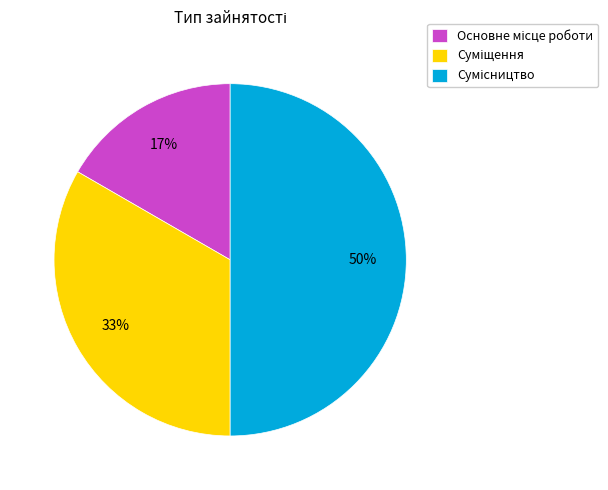

To the nearest percent, what is the difference between the largest and smallest slice percentages?

33%